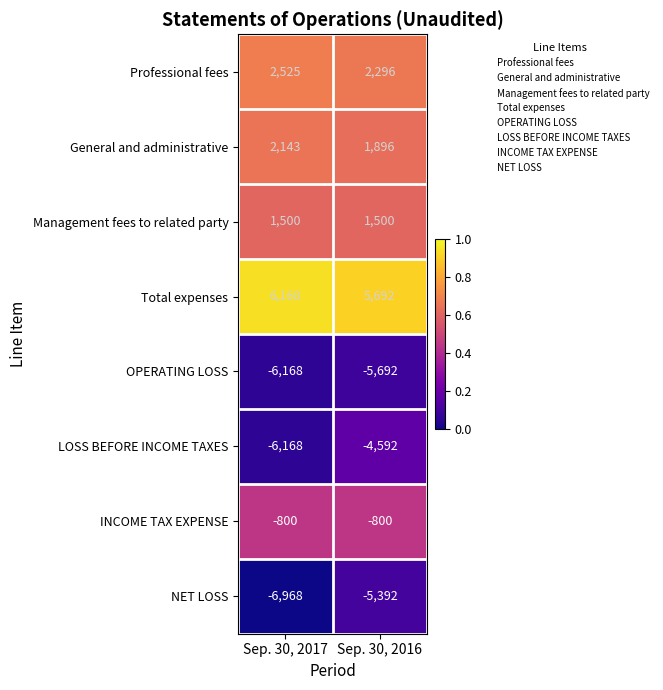

What is the sum of all Total expenses values?

11860